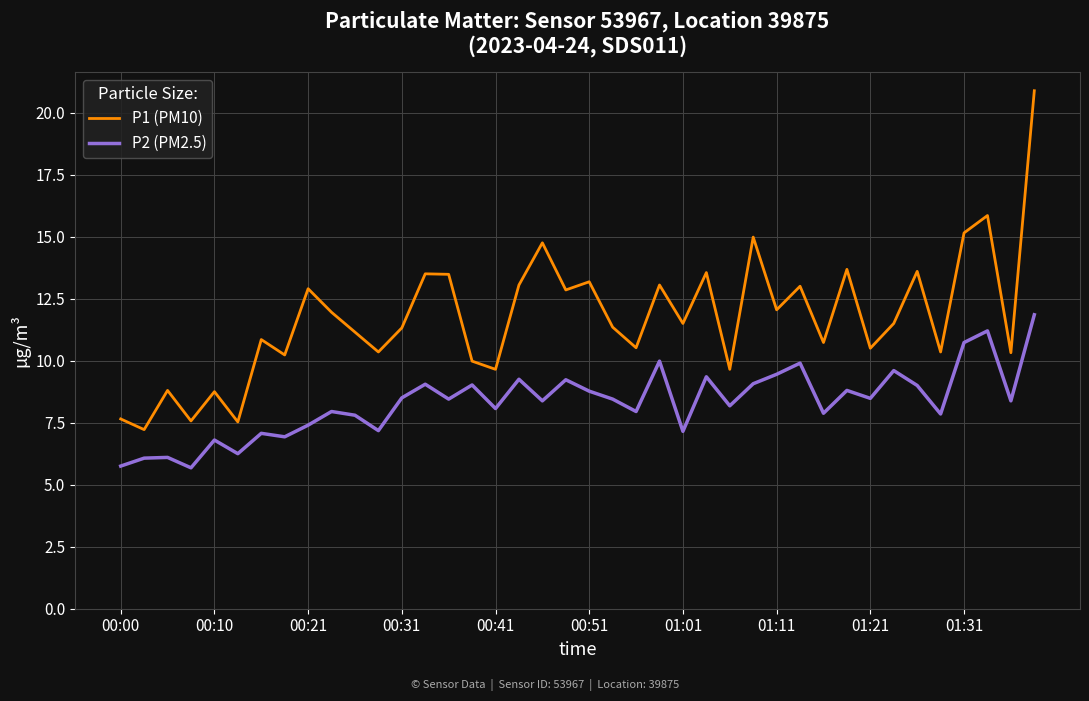

Rank the series by their average value, from highest to lowest.

P1 (PM10), P2 (PM2.5)